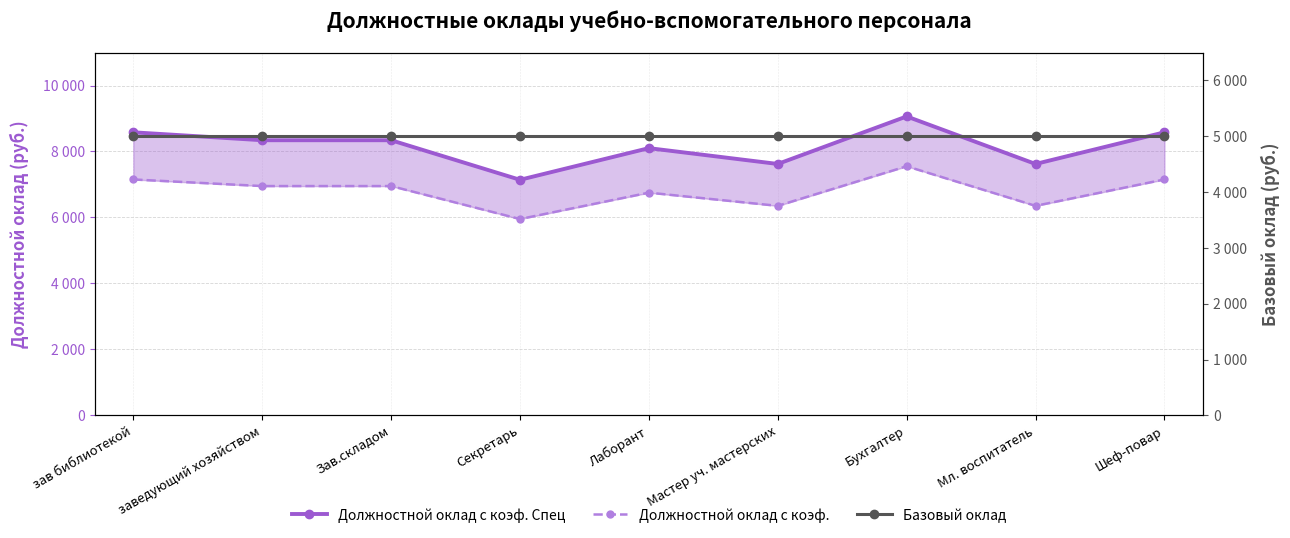

What is the spread (max minus min) of values at заведующий хозяйством?

3340.2